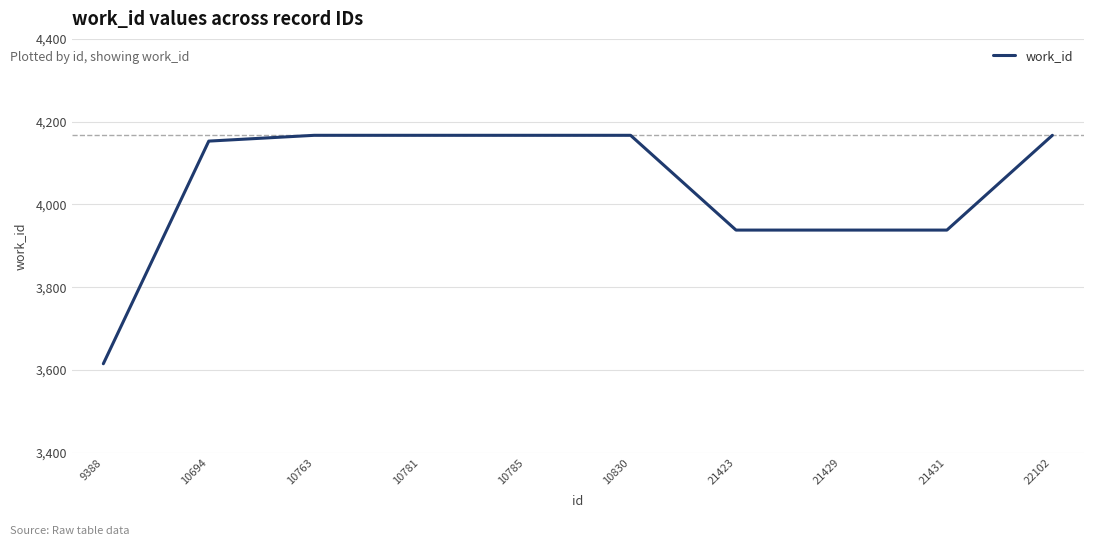

Reading right to left, transcribe all the data shown in this chart.

22102=4167	21431=3938	21429=3938	21423=3938	10830=4167	10785=4167	10781=4167	10763=4167	10694=4153	9388=3615